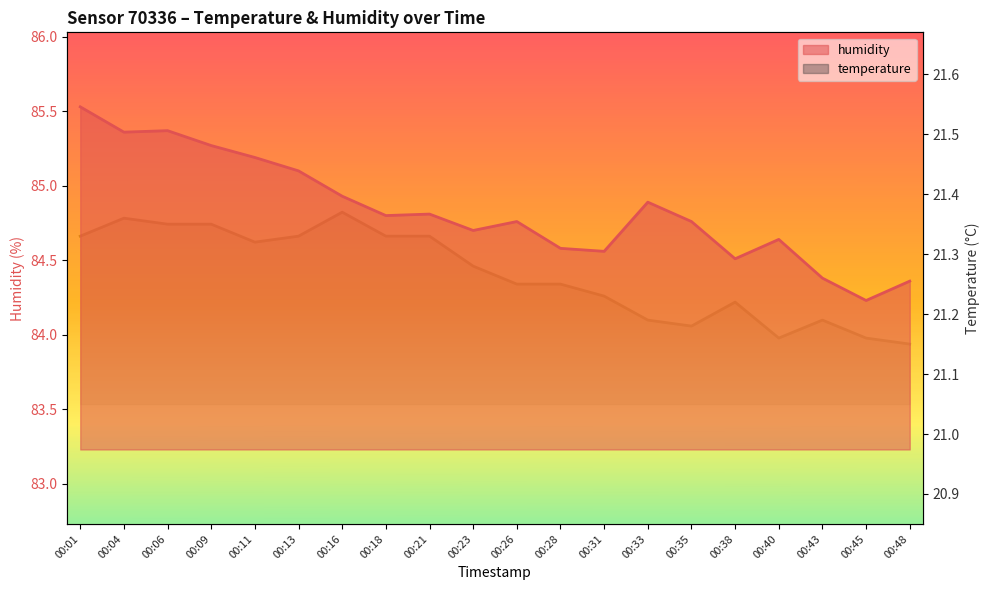

Between 00:21 and 00:33, which series saw the biggest shift?

temperature